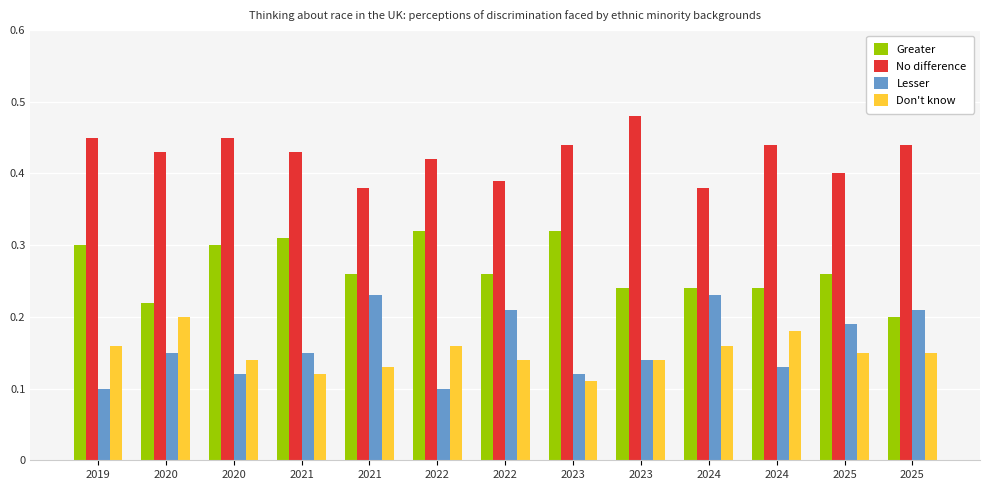

Is the value of Lesser at 2021 greater than the value of No difference at 2021?

No